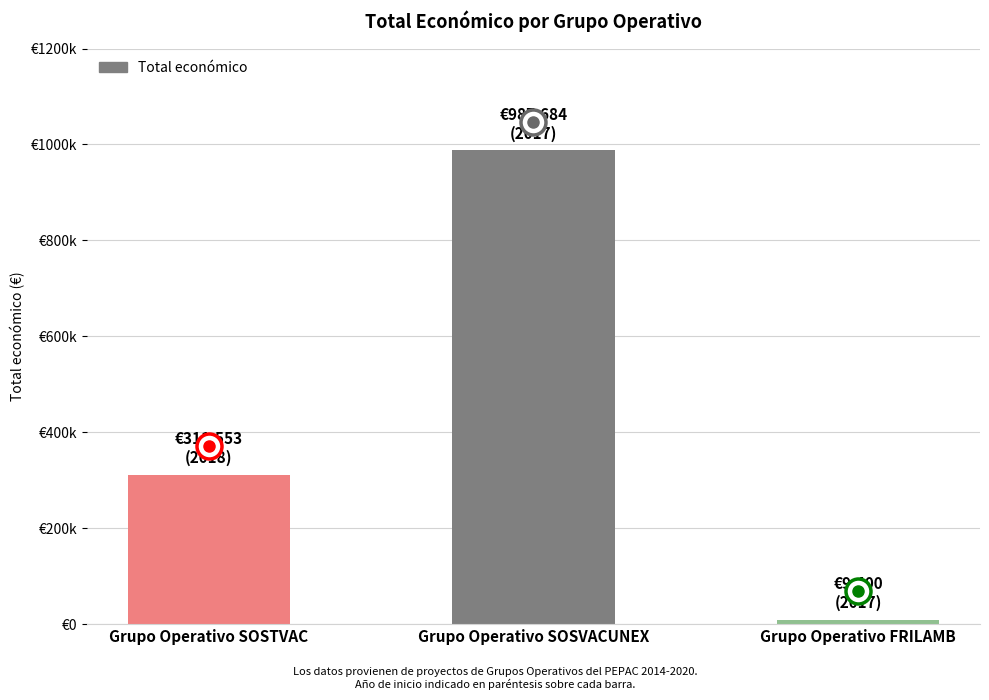

What is the label of the 1st bar from the right?

Grupo Operativo FRILAMB